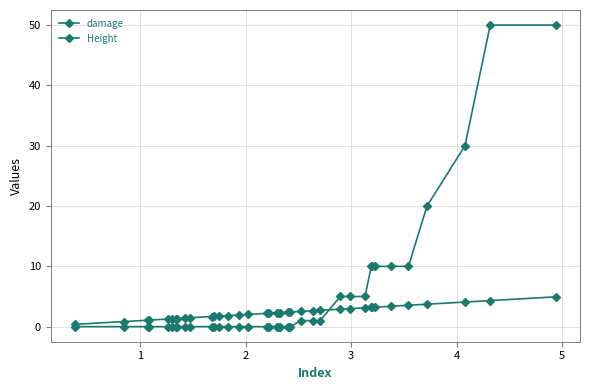

Which series has the largest total across all categories?

damage